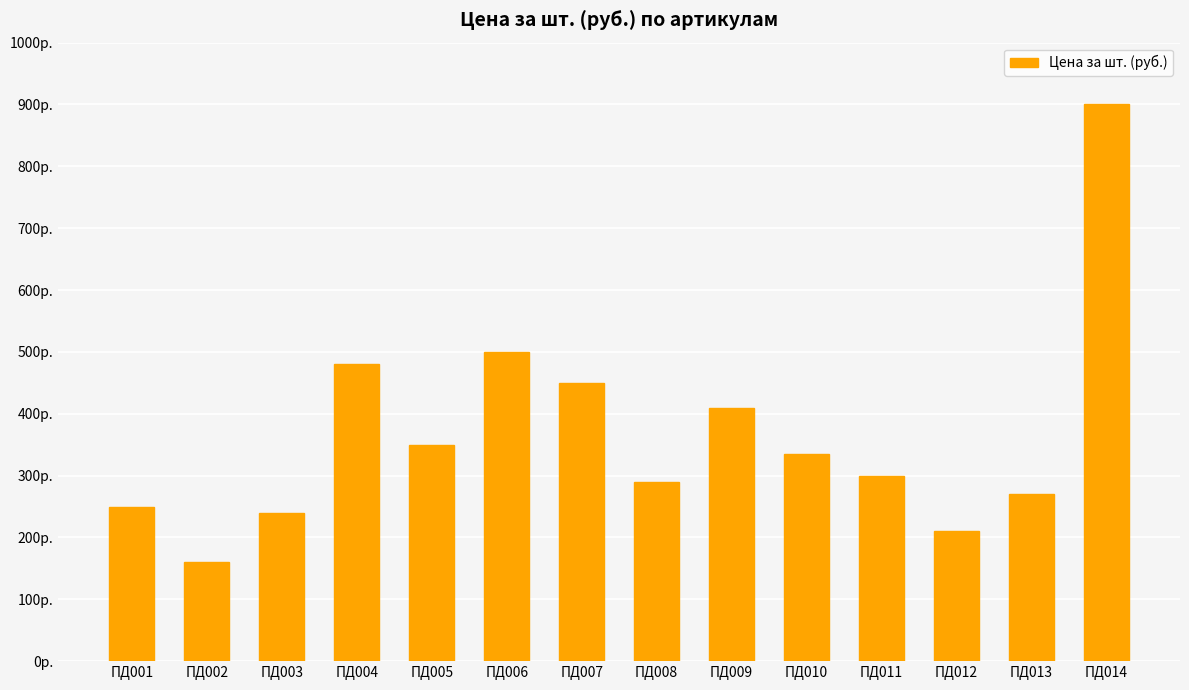

What is the greatest value displayed?

900